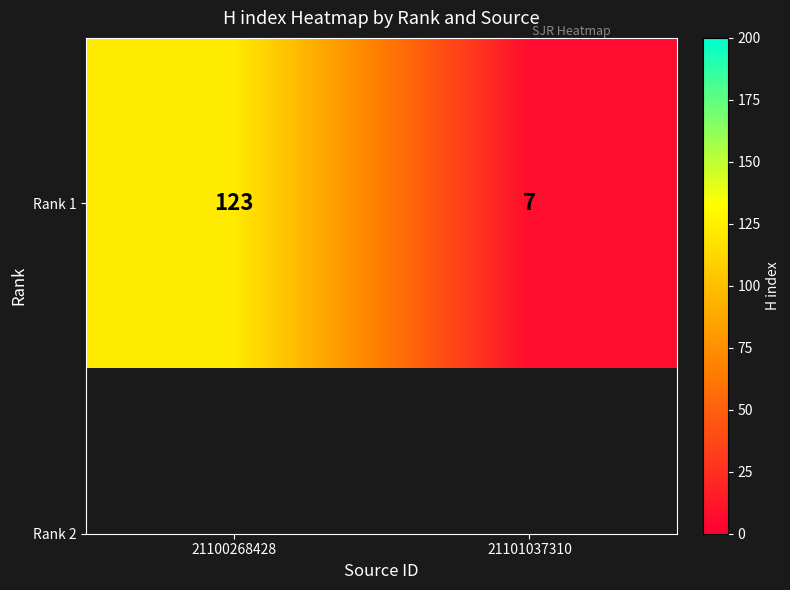

What is the change in value from 21100268428 to 21101037310?

-116